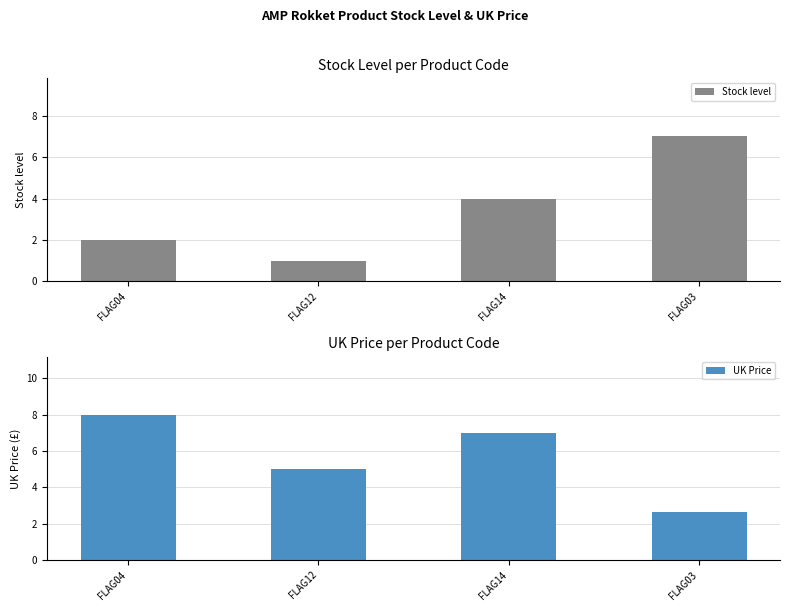

At FLAG04, list the series in order from largest to smallest.

UK Price, Stock level